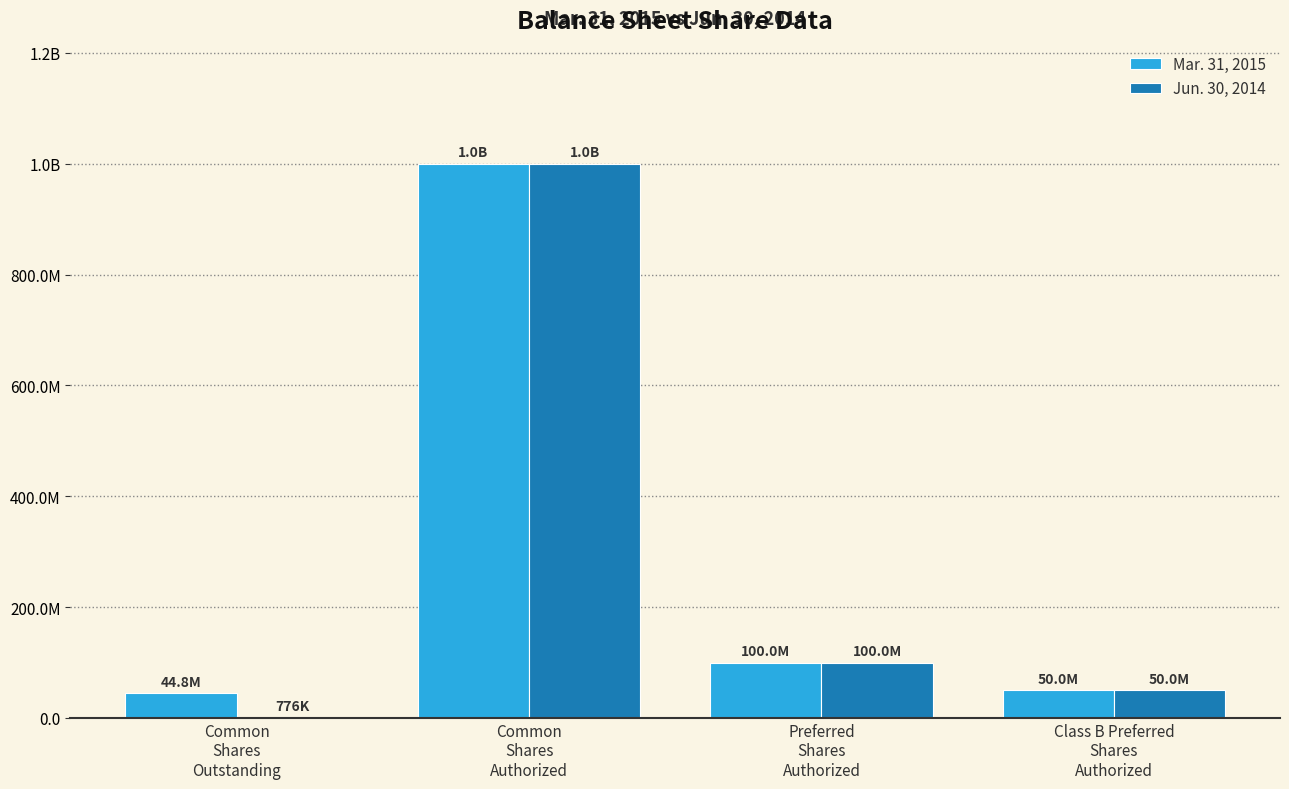

What are all the series names shown in the legend?

Mar. 31, 2015, Jun. 30, 2014